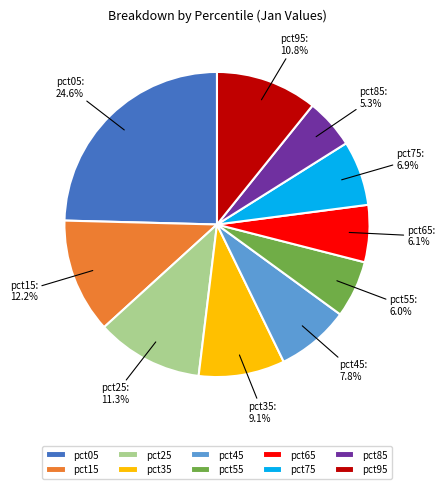

Which has a higher value, pct75 or pct25?

pct25